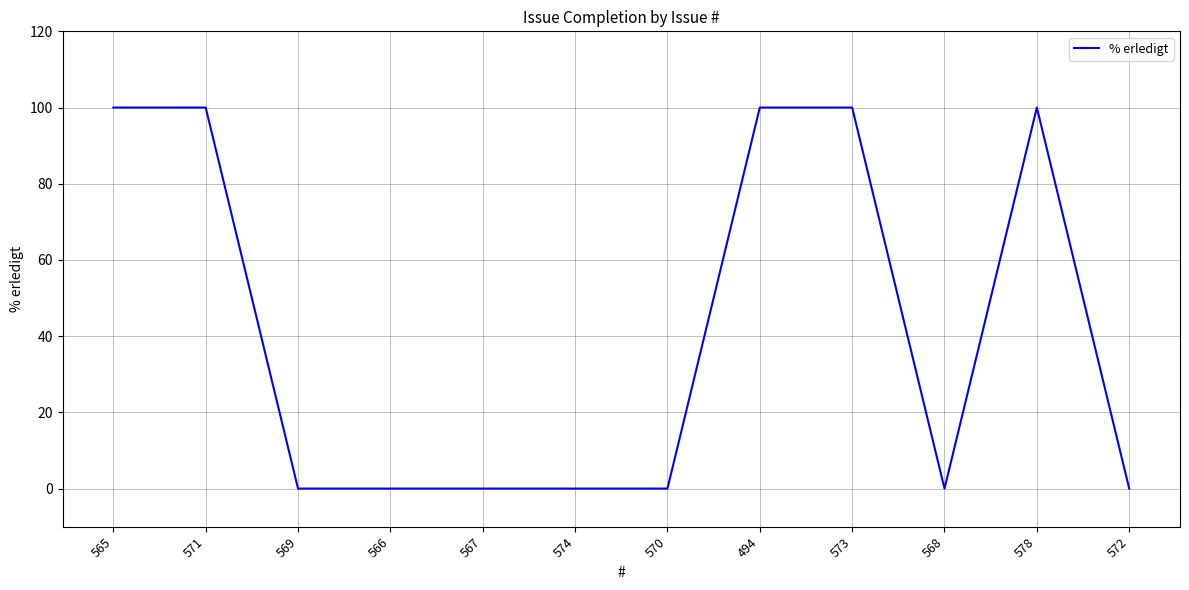

What position from the left is 494?

8